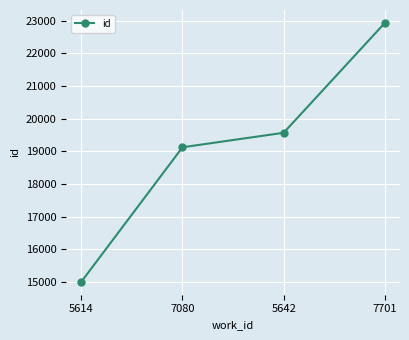

Reading left to right, extract all data points from this chart.

5614=15004	7080=19125	5642=19569	7701=22934